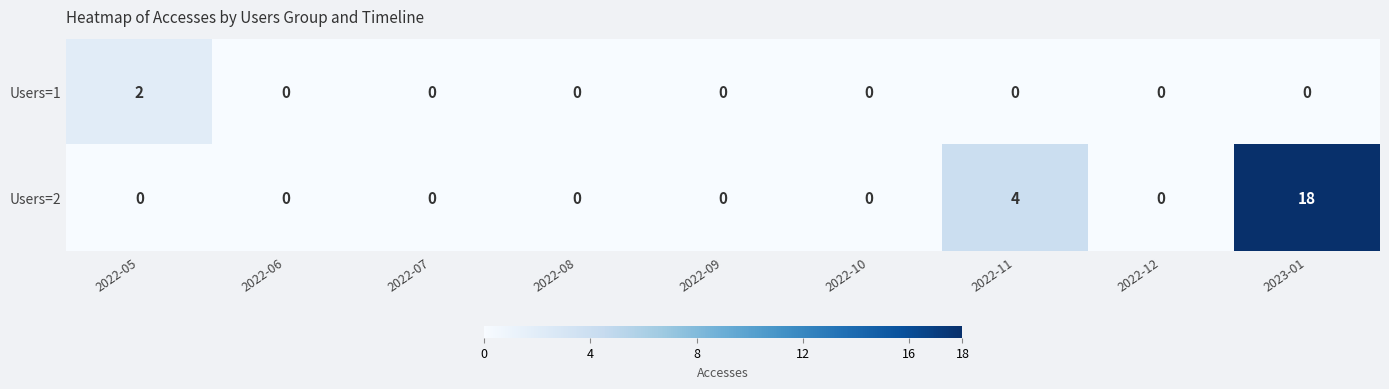

Reading left to right, list all the values displayed in this chart.

Users=1: 2022-05=2	2022-06=0	2022-07=0	2022-08=0	2022-09=0	2022-10=0	2022-11=0	2022-12=0	2023-01=0
Users=2: 2022-05=0	2022-06=0	2022-07=0	2022-08=0	2022-09=0	2022-10=0	2022-11=4	2022-12=0	2023-01=18